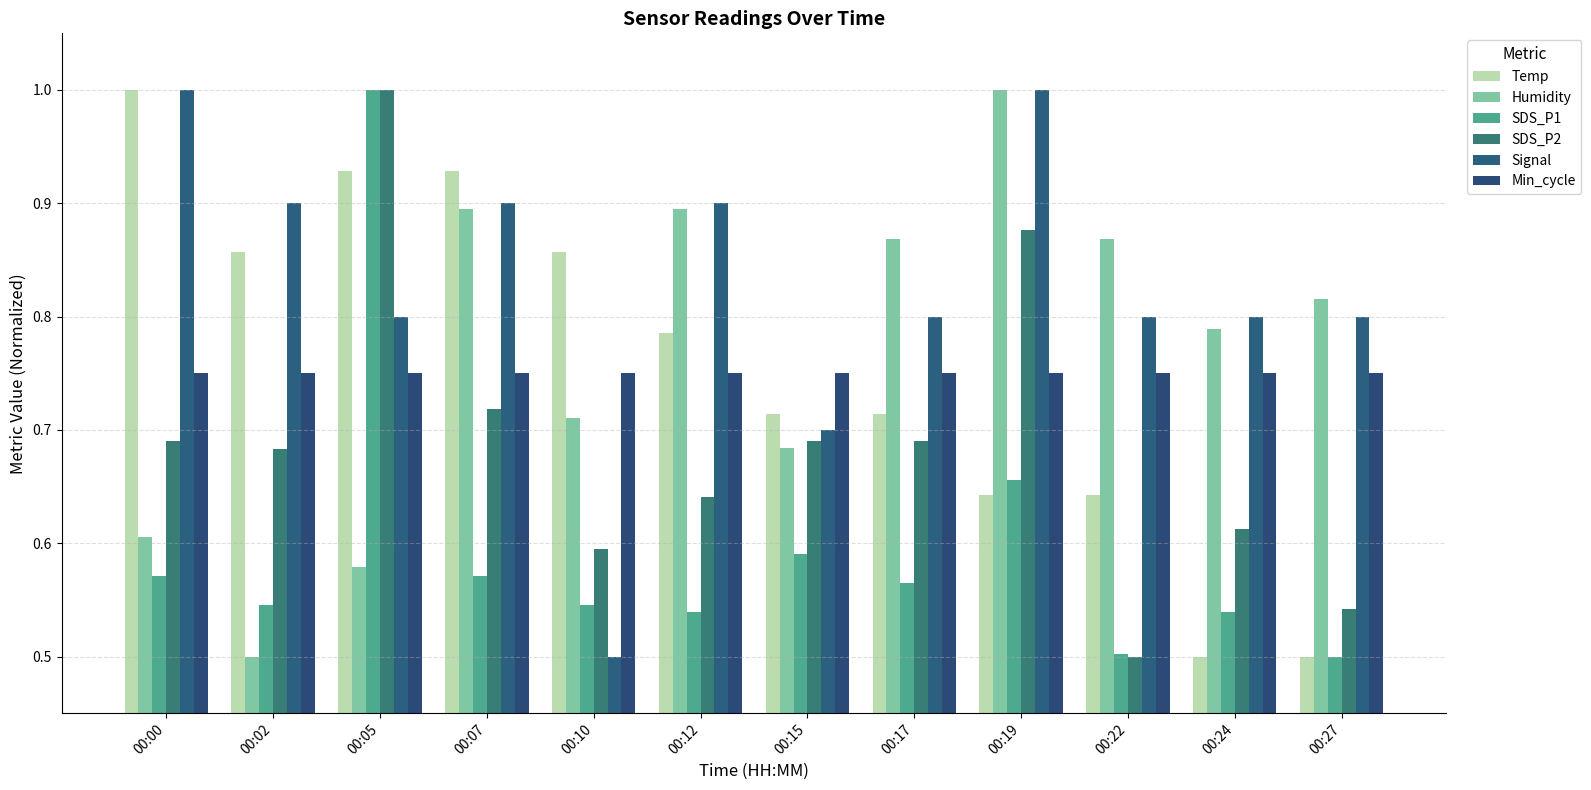

Reading right to left, extract all data points from this chart.

Temp: 0.5	0.5	0.6	0.6	0.7	0.7	0.8	0.9	0.9	0.9	0.9	1.0
Humidity: 0.8	0.8	0.9	1.0	0.9	0.7	0.9	0.7	0.9	0.6	0.5	0.6
SDS_P1: 0.5	0.5	0.5	0.7	0.6	0.6	0.5	0.5	0.6	1.0	0.5	0.6
SDS_P2: 0.5	0.6	0.5	0.9	0.7	0.7	0.6	0.6	0.7	1.0	0.7	0.7
Signal: 0.8	0.8	0.8	1.0	0.8	0.7	0.9	0.5	0.9	0.8	0.9	1.0
Min_cycle: 0.8	0.8	0.8	0.8	0.8	0.8	0.8	0.8	0.8	0.8	0.8	0.8